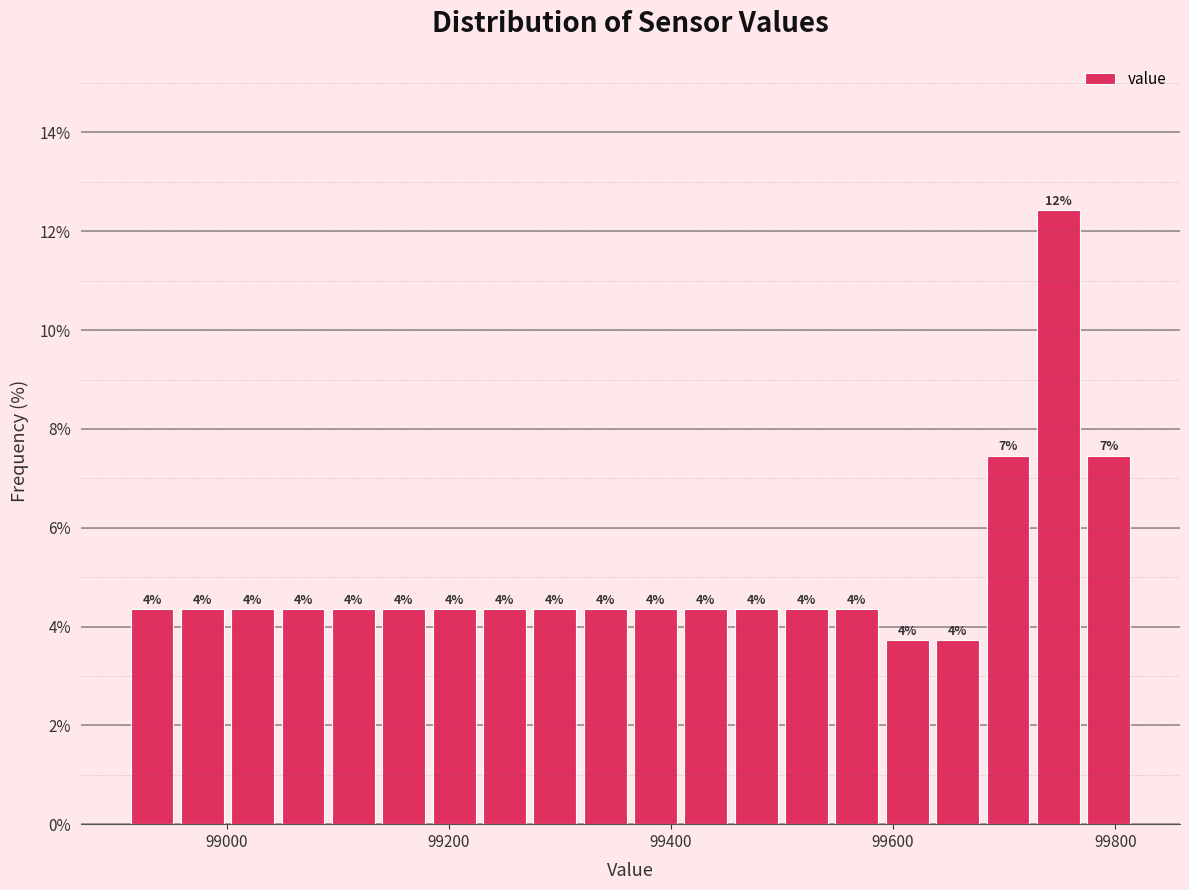

Around what value on the x-axis is the tallest bar? Give the approximate position of its centre, as read against the axis.

99740